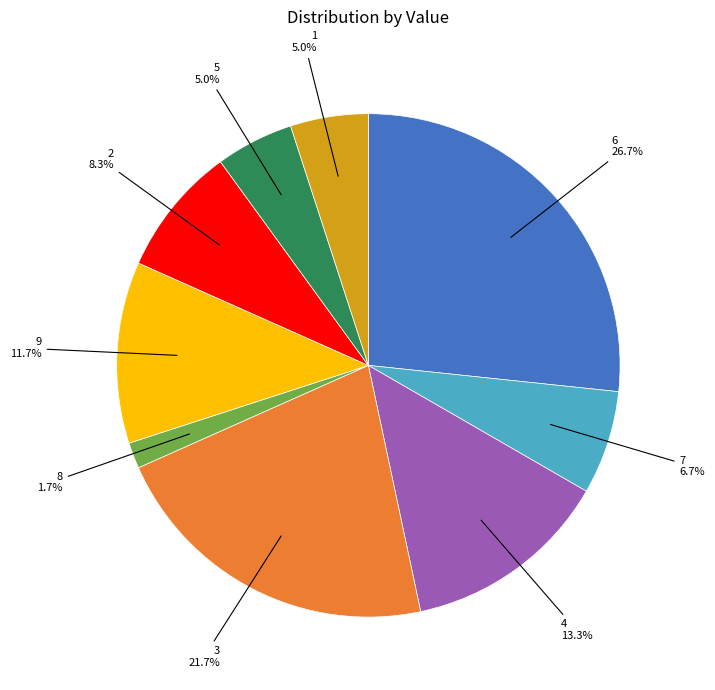

To the nearest percent, what is the difference between the largest and smallest slice percentages?

25%